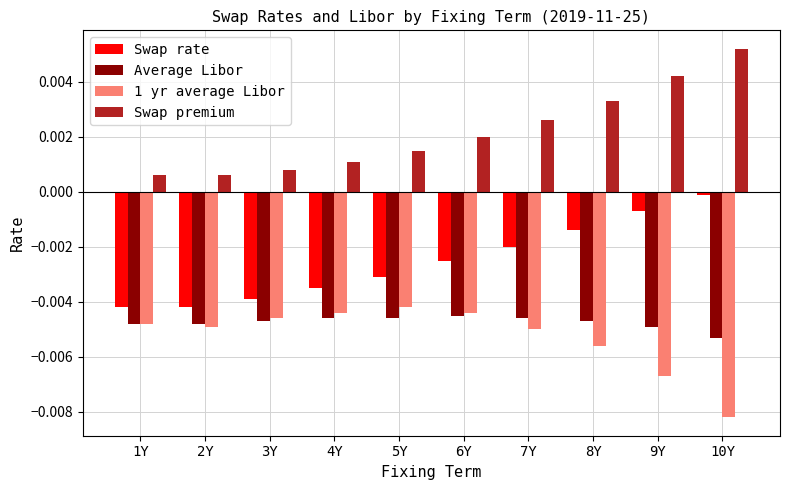

The Swap rate series shows -0.0 at 7Y. True or false?

True